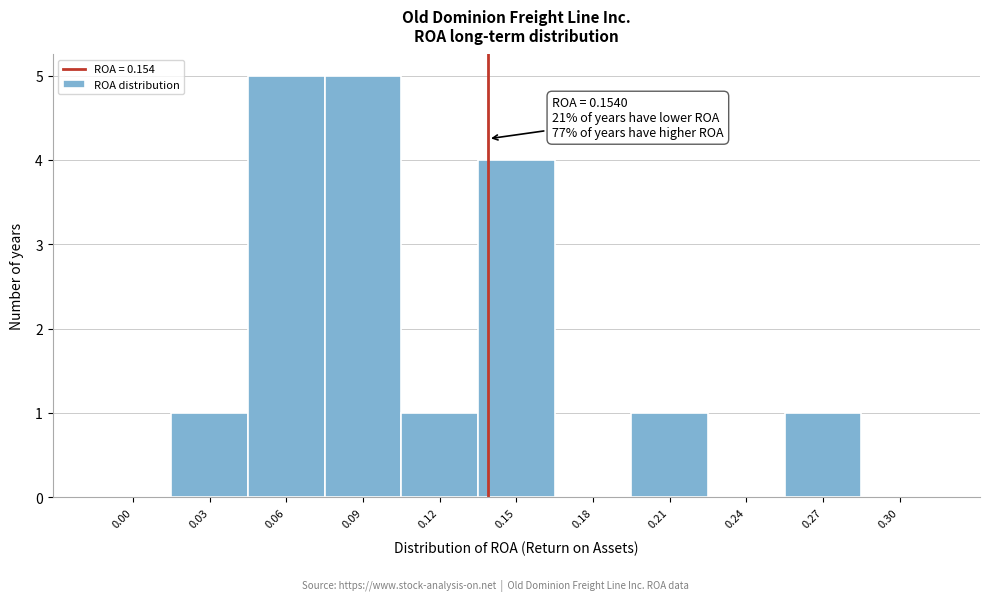

Reading right to left, transcribe all the data shown in this chart.

0.30=0	0.27=1	0.24=0	0.21=1	0.18=0	0.15=4	0.12=1	0.09=5	0.06=5	0.03=1	0.00=0